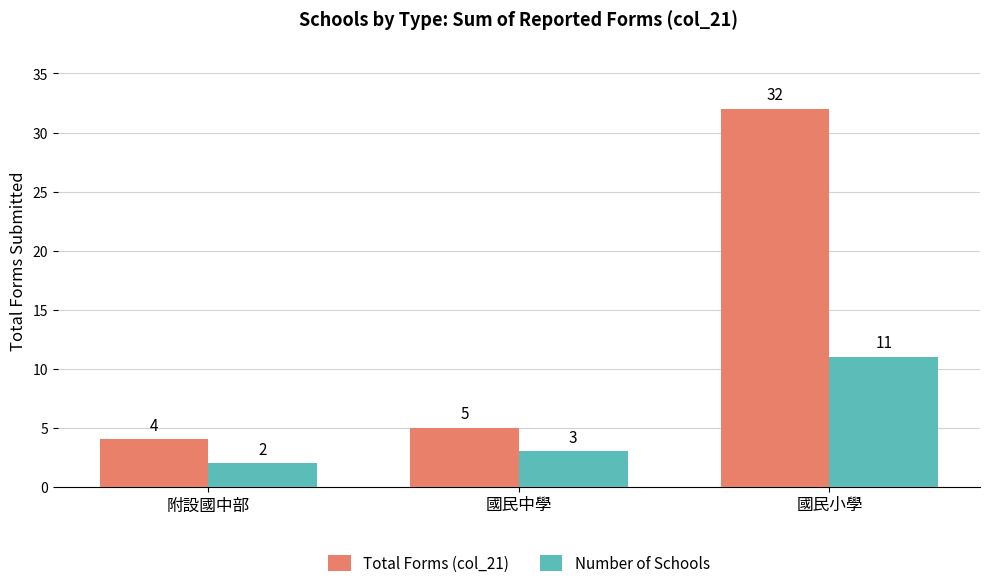

What is the difference between the maximum and minimum values in the Total Forms (col_21) series?

28